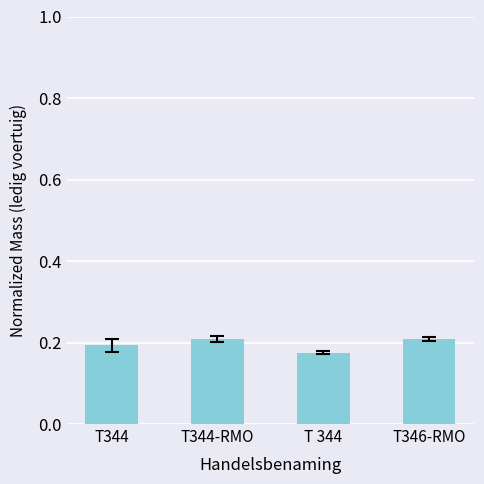

What is the sum of all values?

0.8